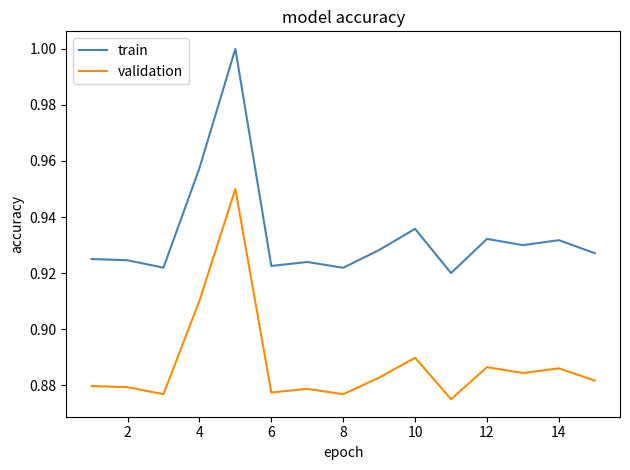

List the series in order of their overall mean, lowest first.

validation, train